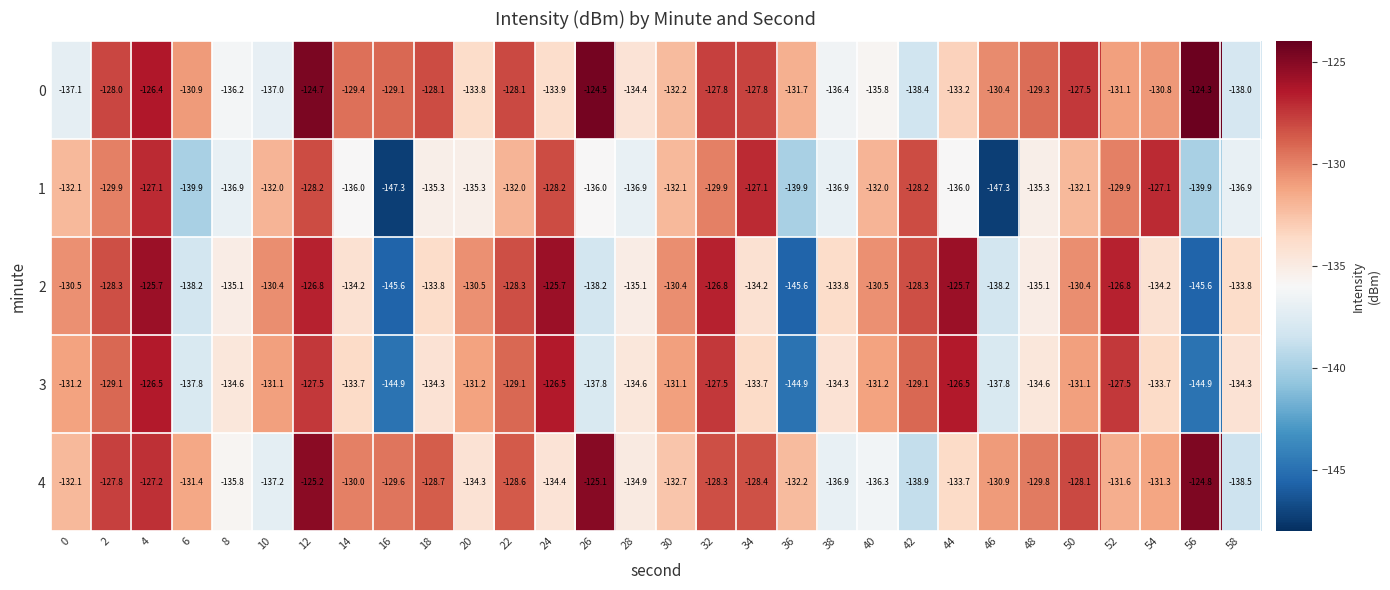

What is the spread (max minus min) of values at 2?

2.1